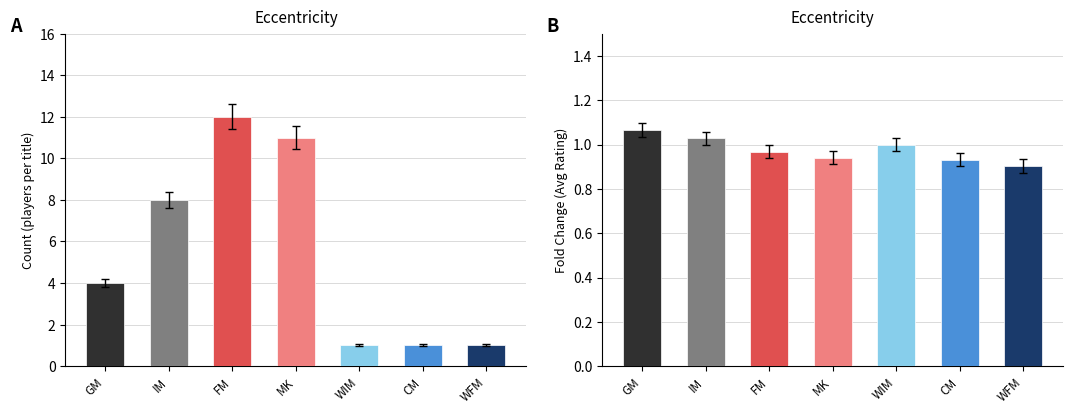

What are all the series names shown in the legend?

Count, Avg Rating